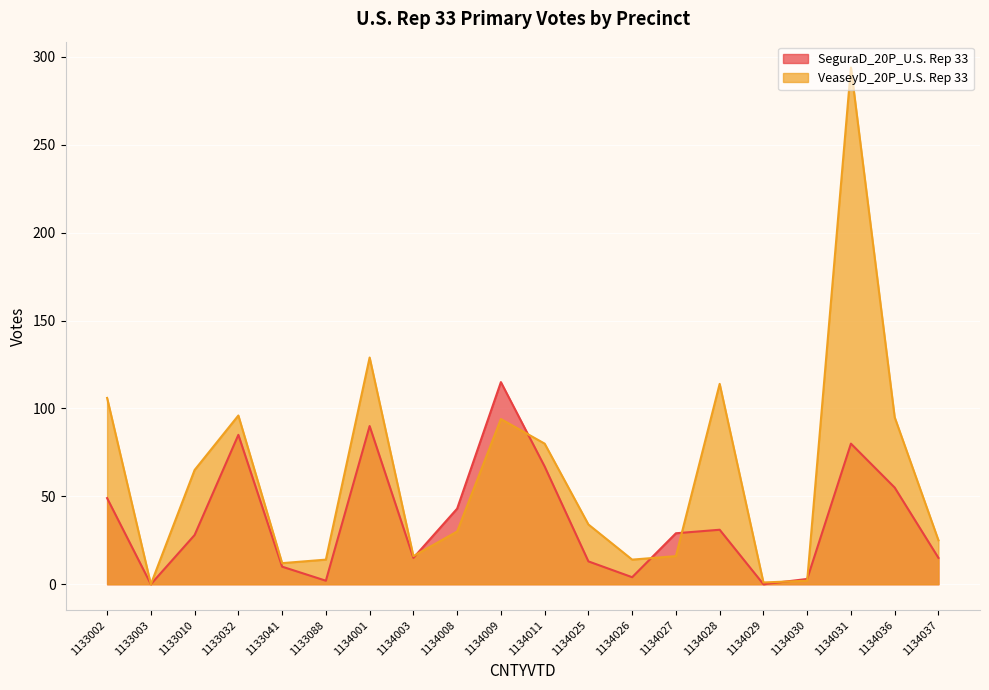

At which category does VeaseyD_20P_U.S. Rep 33 reach its first local valley?

1133003